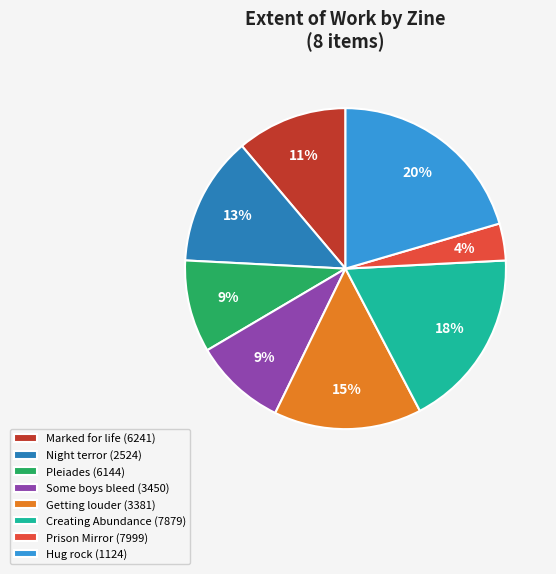

Combined, do Hug rock (1124) and Some boys bleed (3450) account for over 50%?

No